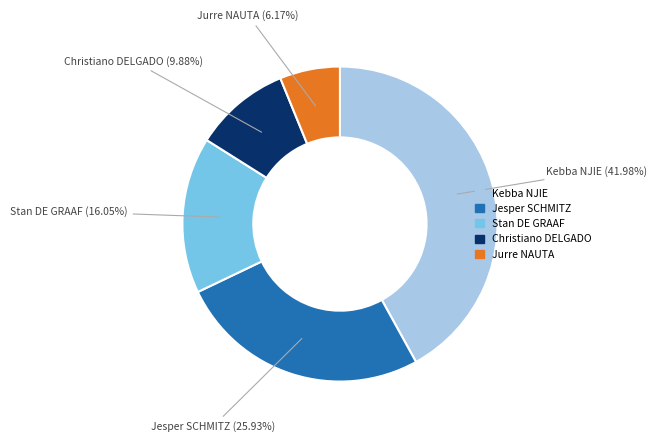

Is there any slice that represents more than half of the pie?

No